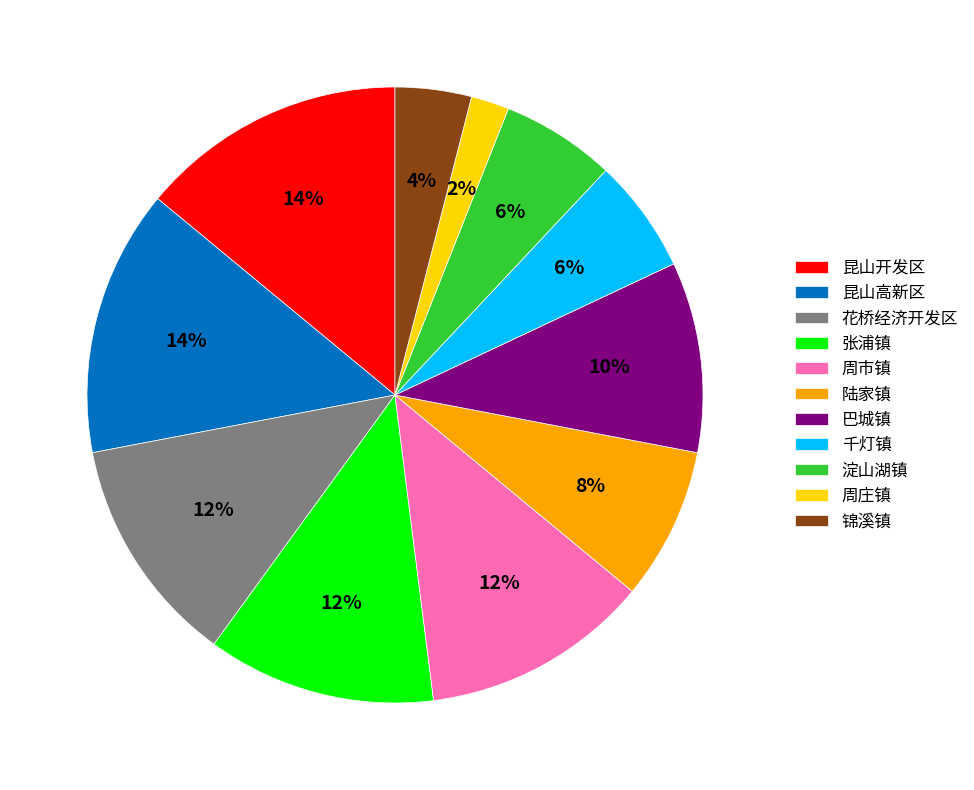

Is 陆家镇 the majority of the pie?

No